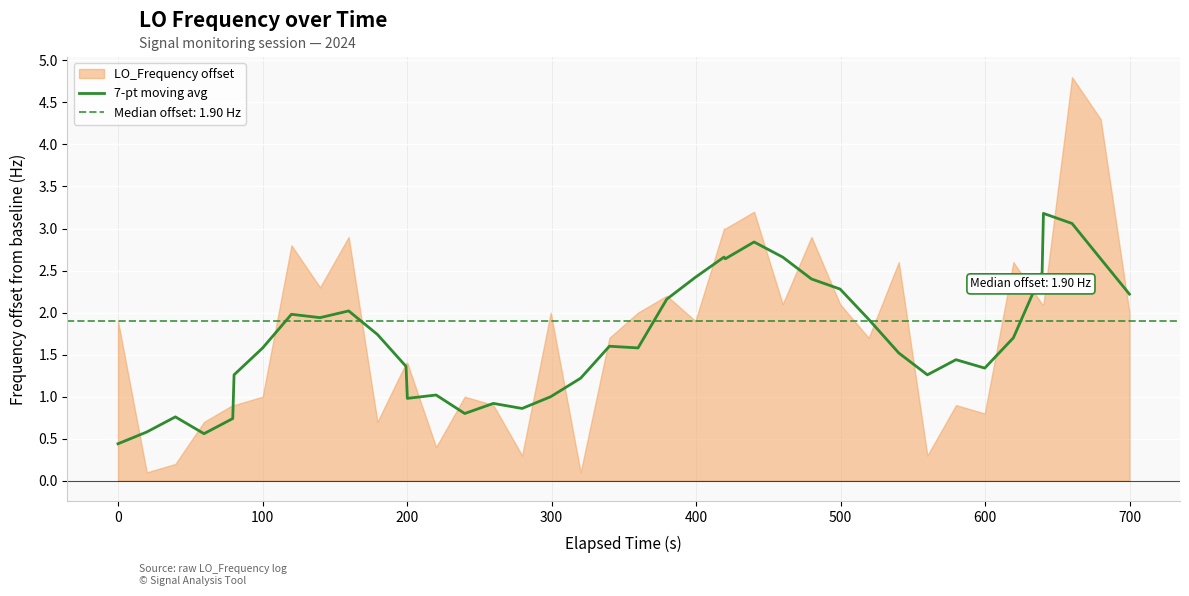

What is the maximum value for 7-pt moving avg?

3.2